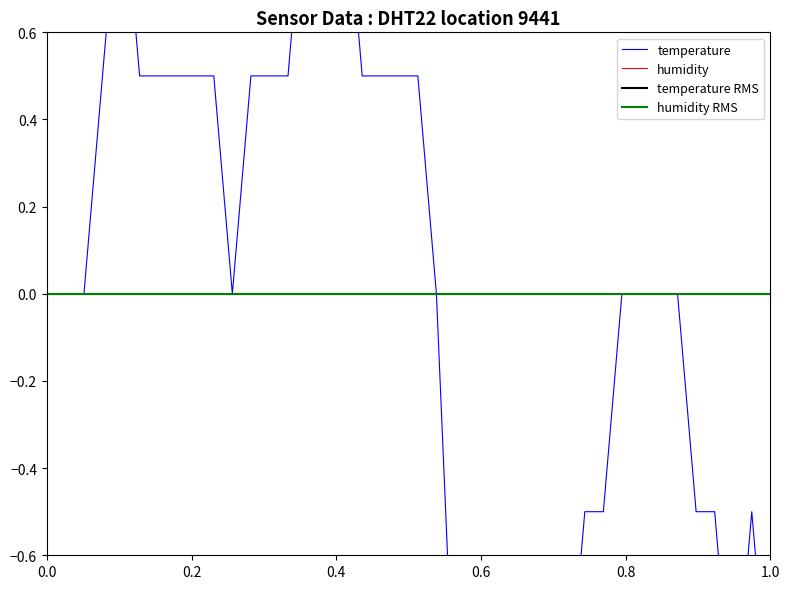

The value at 17 is 0.3. True or false?

False